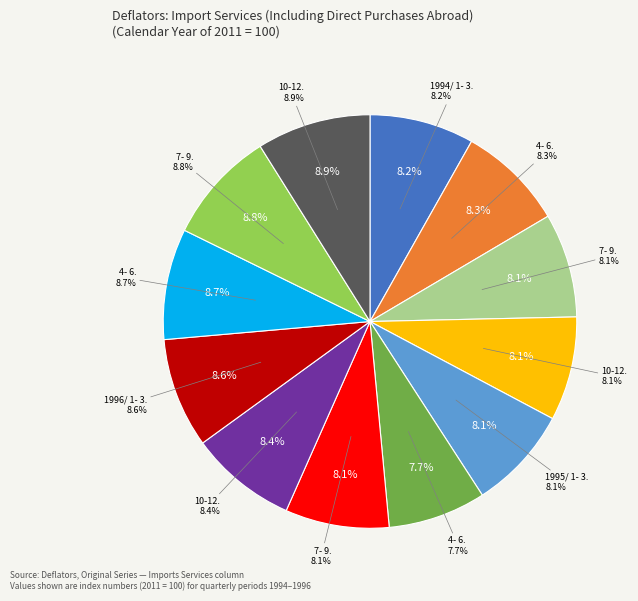

Do 4- 6. and 1995/ 1- 3. together represent more than half of the pie?

No